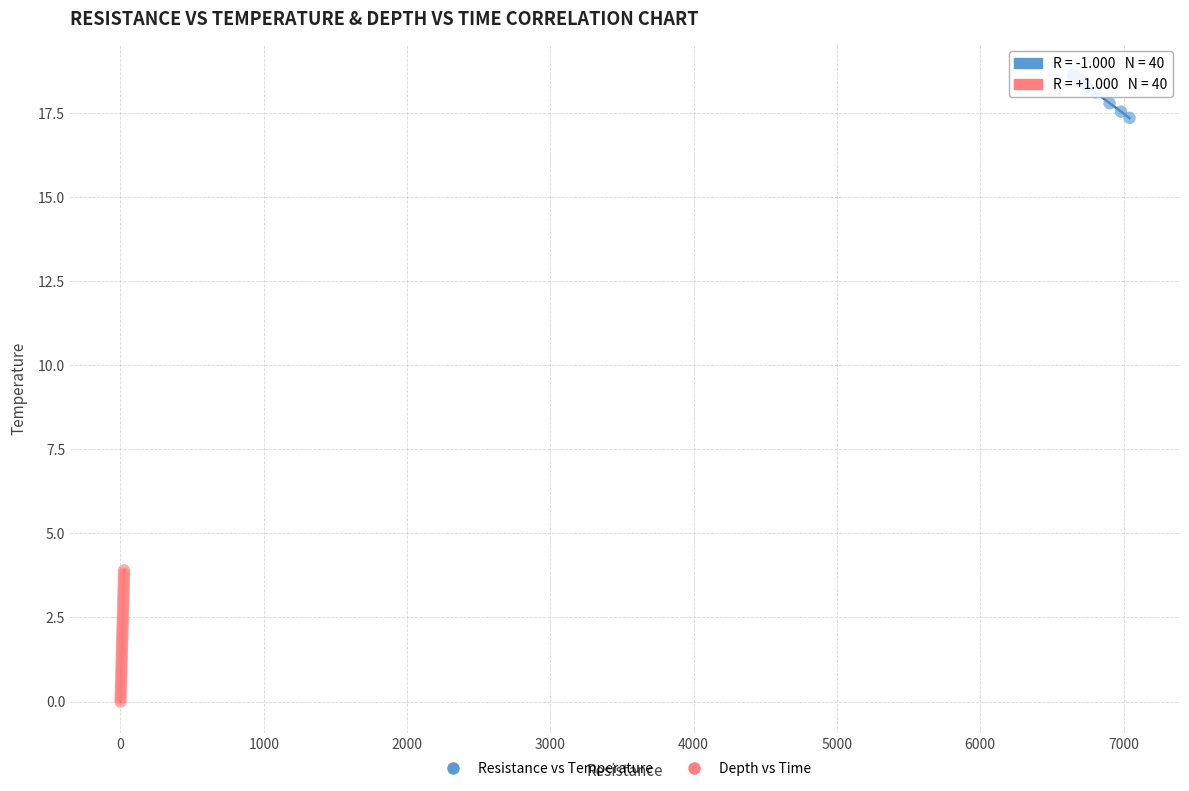

Which series contains the lowest Y value?

Depth vs Time